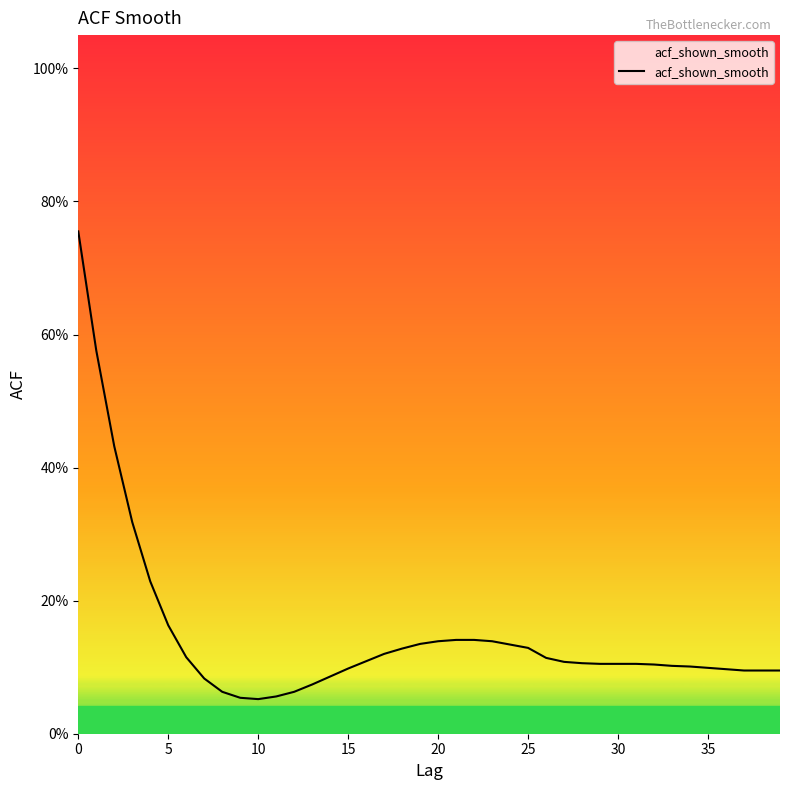

Is this an area chart (filled region under the line)?

Yes